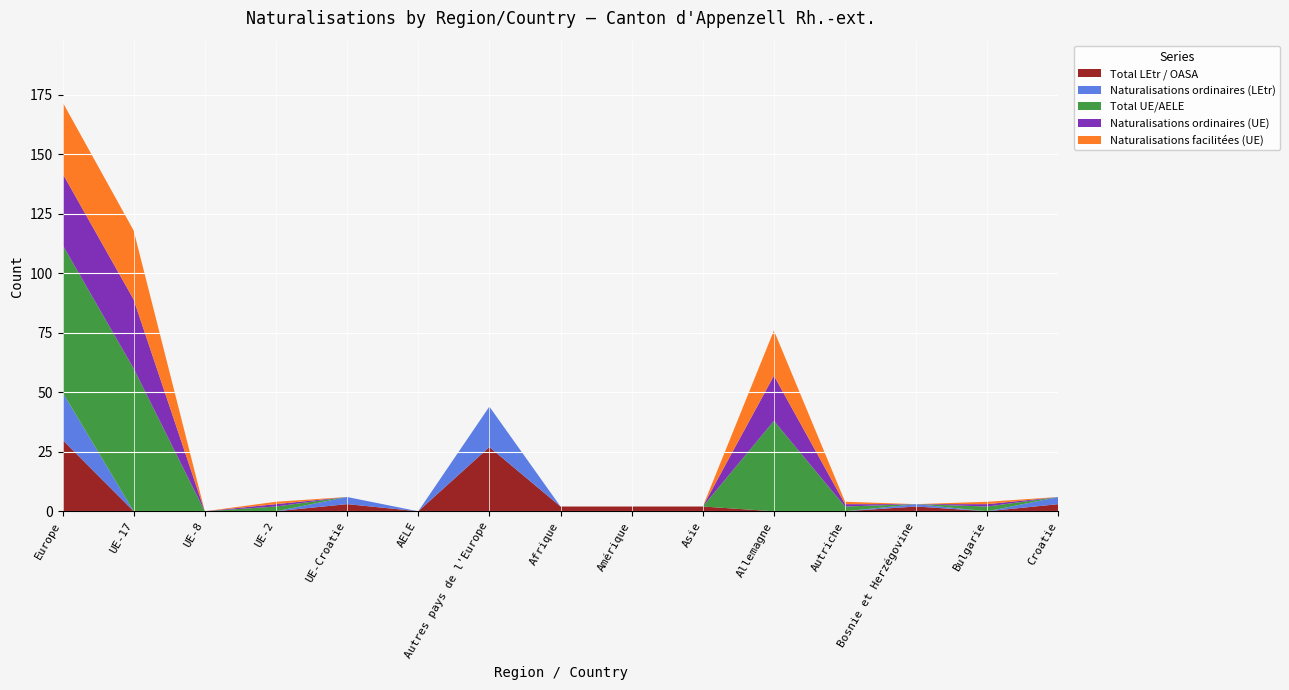

Reading left to right, list all the values displayed in this chart.

Total LEtr / OASA: 30	0	0	0	3	0	27	2	2	2	0	0	2	0	3
Naturalisations ordinaires (LEtr): 20	0	0	0	3	0	17	0	0	0	0	0	1	0	3
Total UE/AELE: 62	60	0	2	0	0	0	0	0	0	38	2	0	2	0
Naturalisations ordinaires (UE): 30	29	0	1	0	0	0	0	0	0	19	1	0	1	0
Naturalisations facilitées (UE): 30	29	0	1	0	0	0	0	0	0	19	1	0	1	0